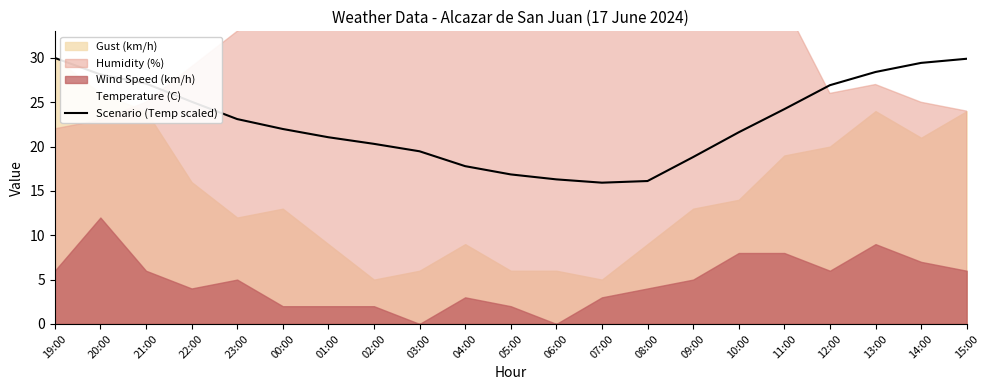

What is the sum of the values at 15:00 and 21:00?

57.0